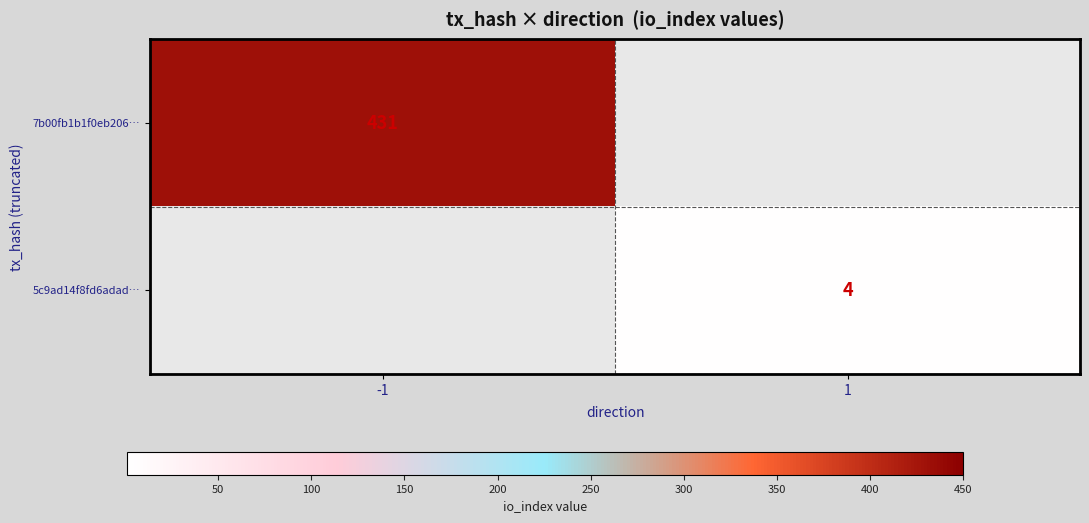

Is it true that 5c9ad14f8fd6adad… equals 6 at 1?

False